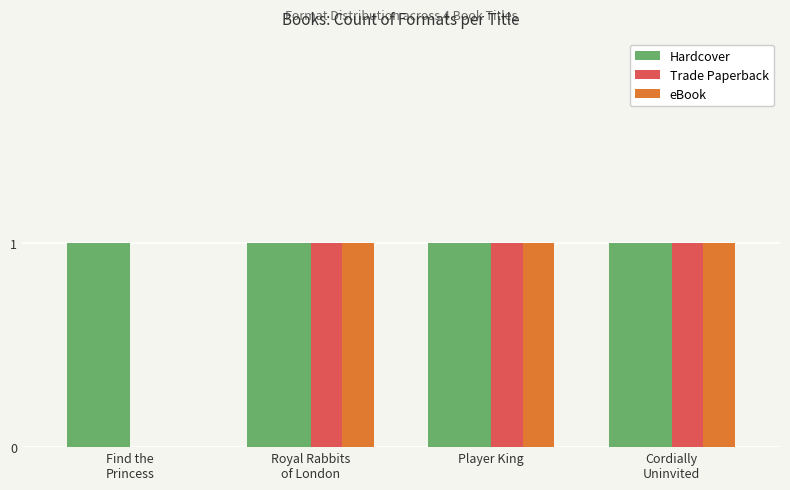

Reading left to right, transcribe all the data shown in this chart.

Hardcover: Find the
Princess=1	Royal Rabbits
of London=1	Player King=1	Cordially
Uninvited=1
Trade Paperback: Find the
Princess=0	Royal Rabbits
of London=1	Player King=1	Cordially
Uninvited=1
eBook: Find the
Princess=0	Royal Rabbits
of London=1	Player King=1	Cordially
Uninvited=1